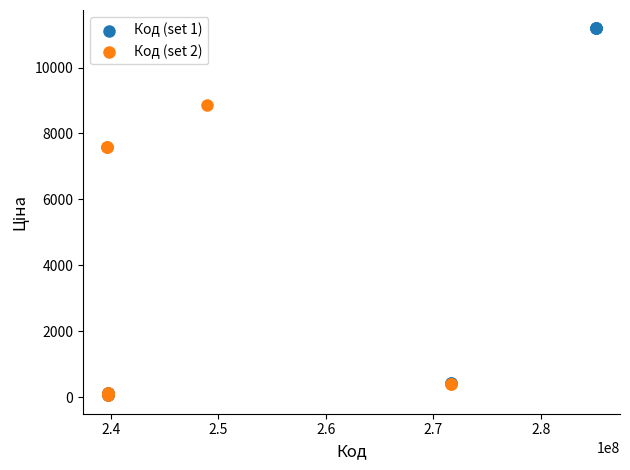

Which series reaches the maximum Y coordinate?

Код (set 1)